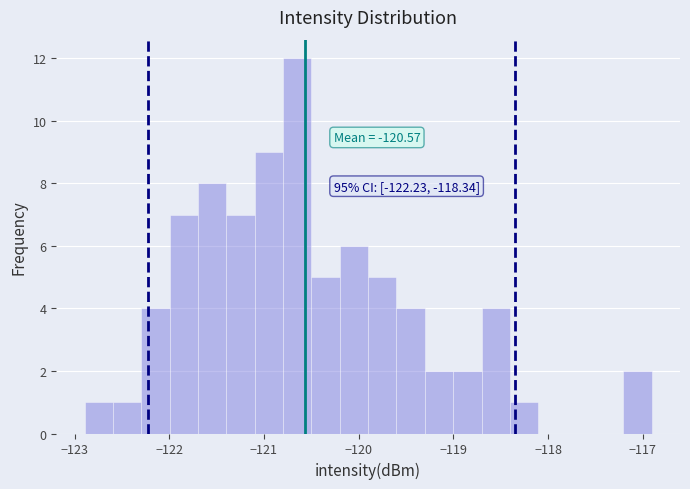

Read against the x-axis, roughly where is the centre of the tallest bar?

-120.6